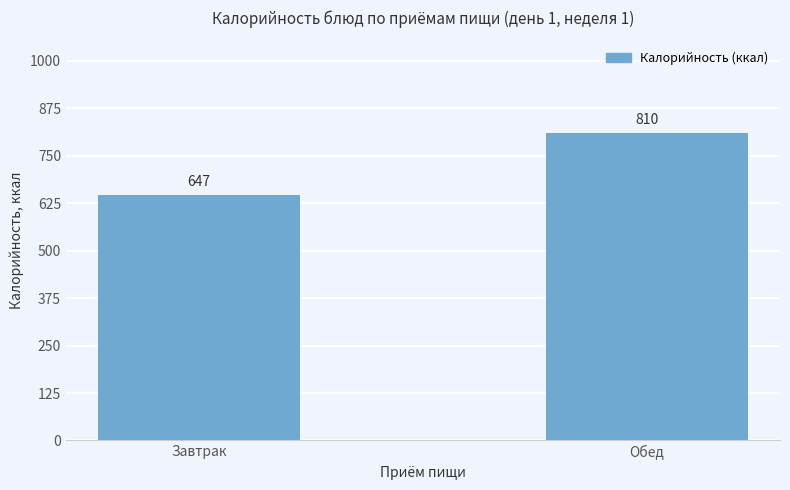

What position from the right is Обед?

1